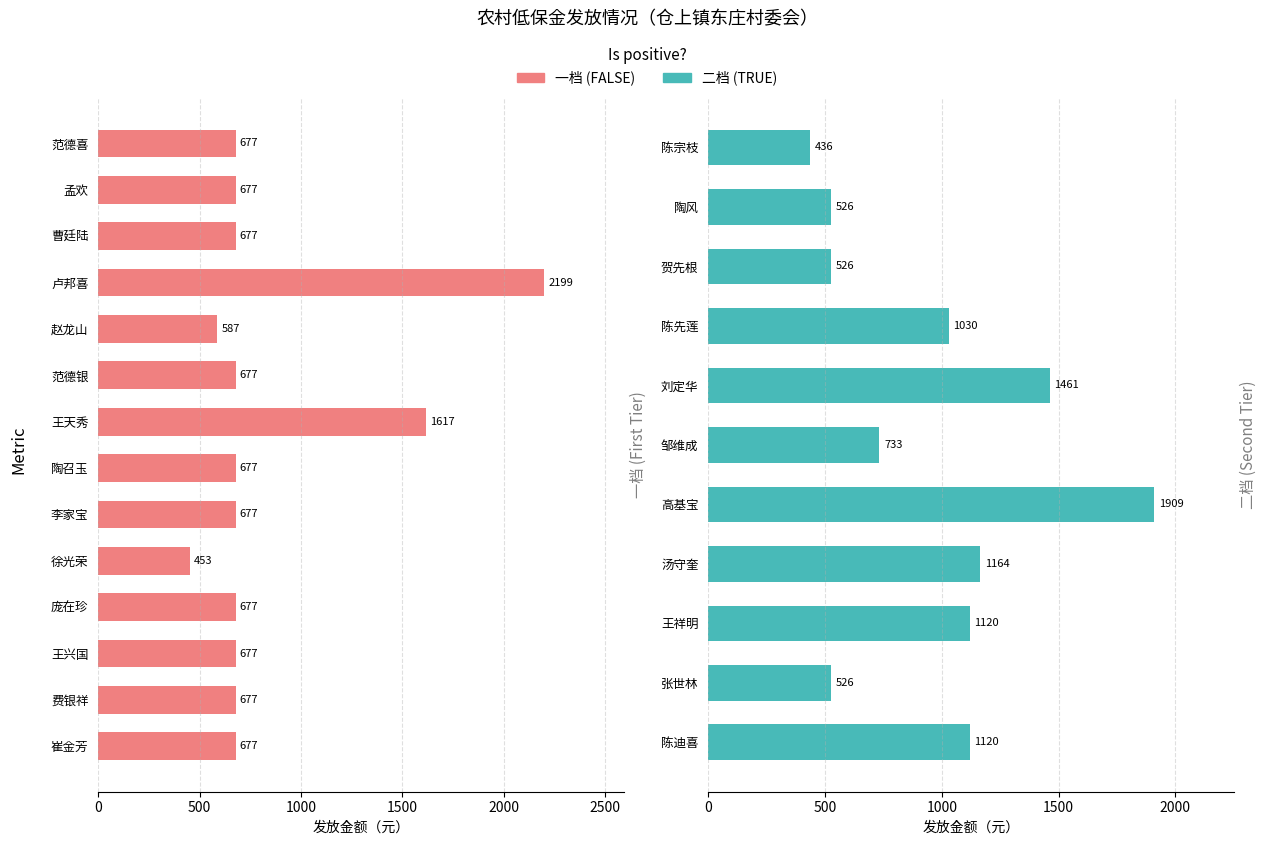

Does the chart contain any negative values?

No